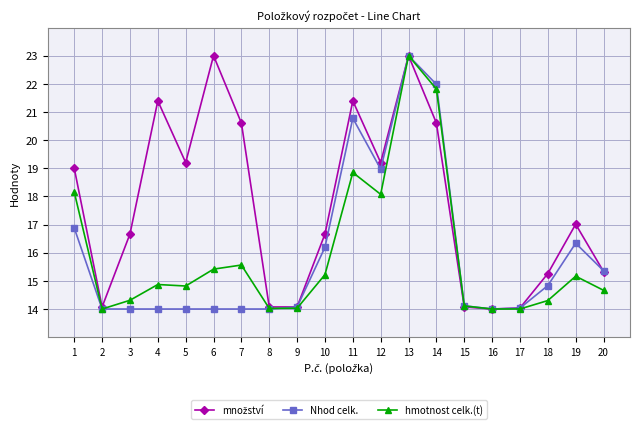

What is the spread (max minus min) of values at 5?

5.2